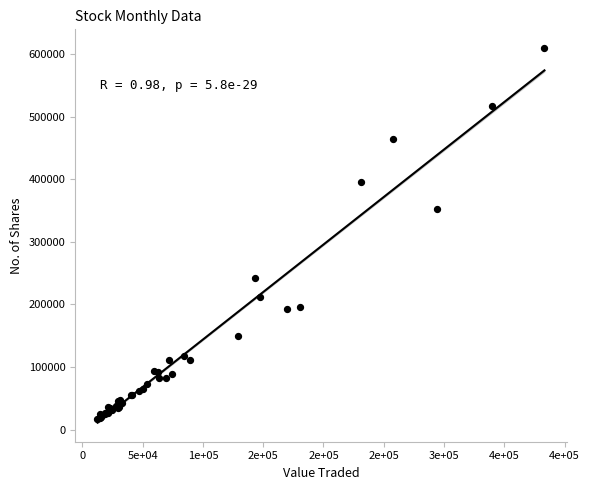

What Y value in the scatter plot is closest to 313625?

351758